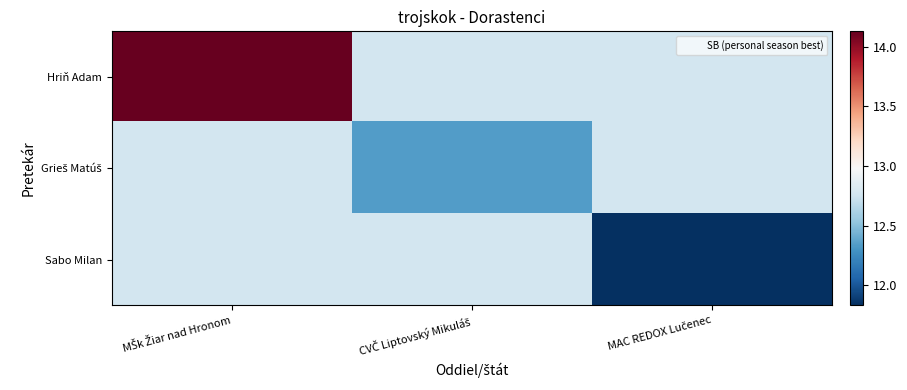

List the series in order of their peak value, lowest first.

Grieš Matúš, Sabo Milan, Hriň Adam